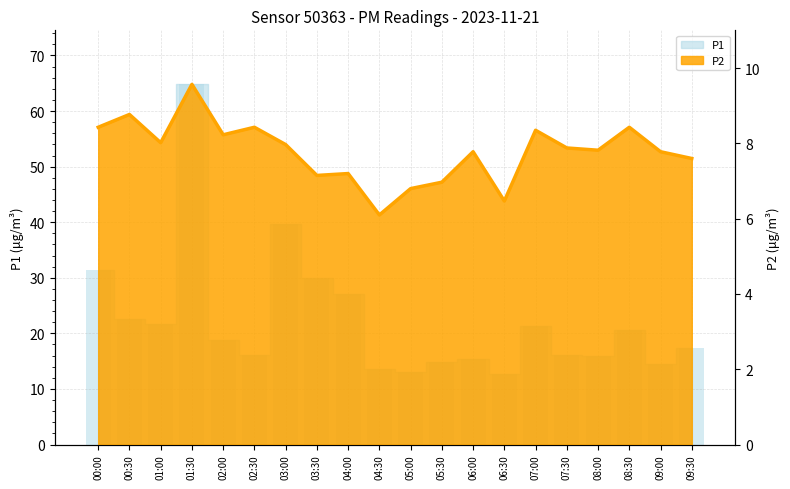

The value of P2 at 01:30 is 9.6. True or false?

True